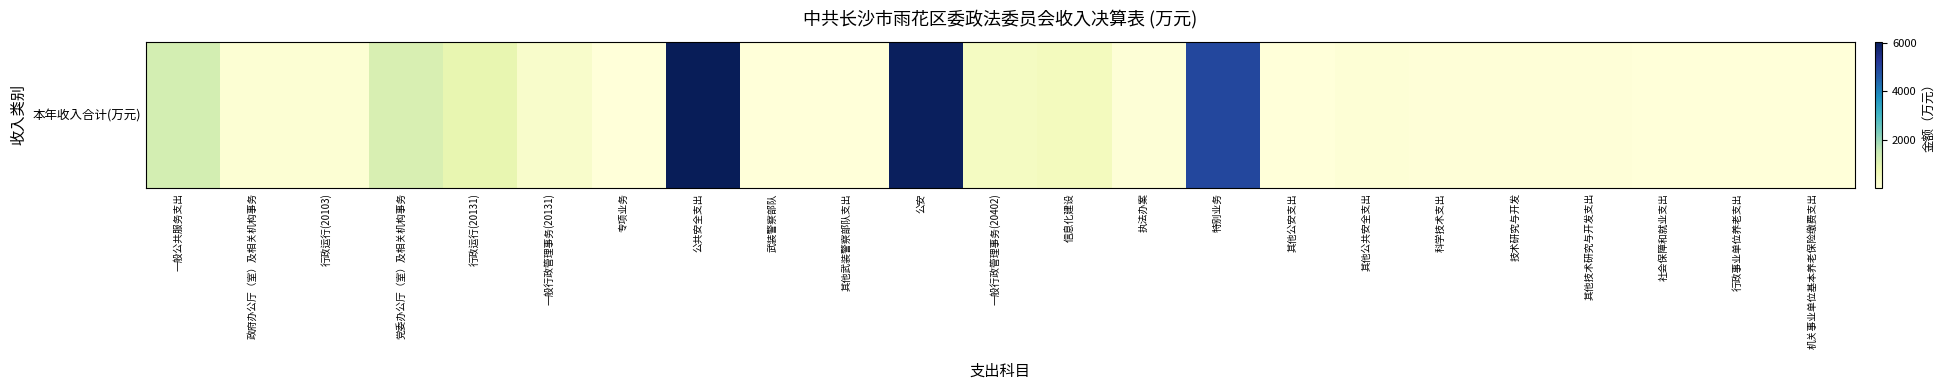

What is the difference between the values at 其他公安支出 and 执法办案?

54.2